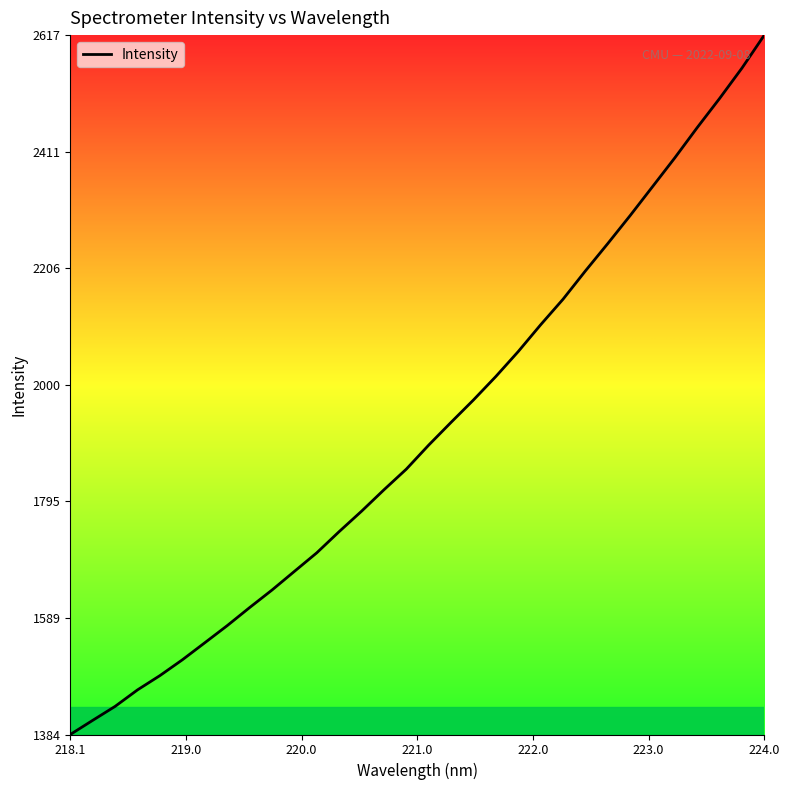

What is the maximum value shown in the chart?

2616.7